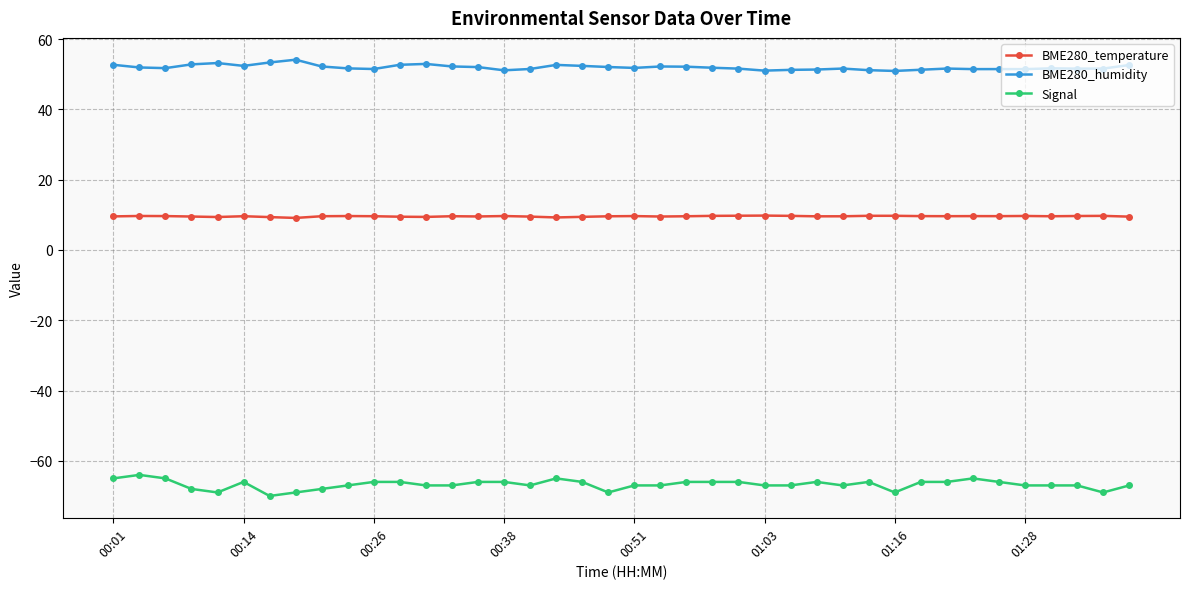

Does the chart display data point markers on the line(s)?

Yes